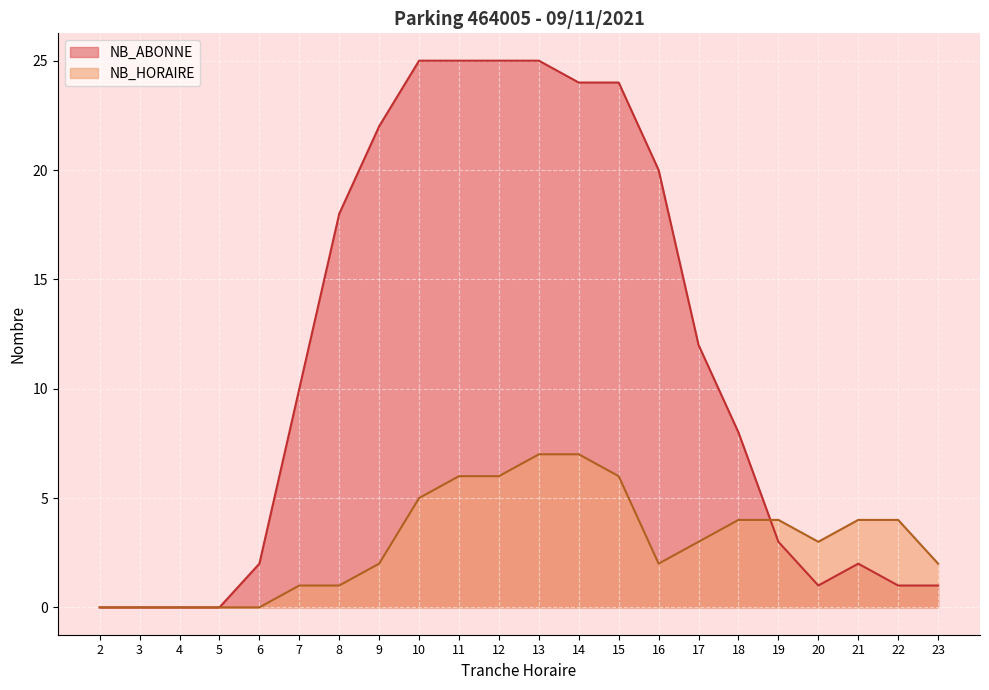

What is the difference between the maximum and minimum values in the NB_HORAIRE series?

7